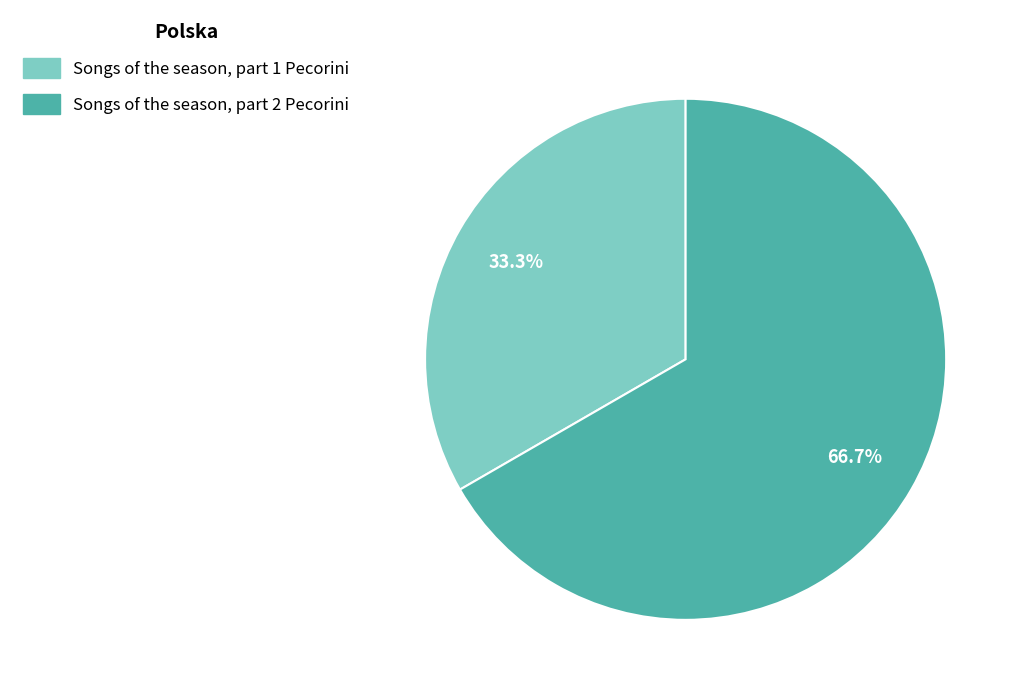

Rank the categories by value from lowest to highest.

Songs of the season, part 1 Pecorini, Songs of the season, part 2 Pecorini